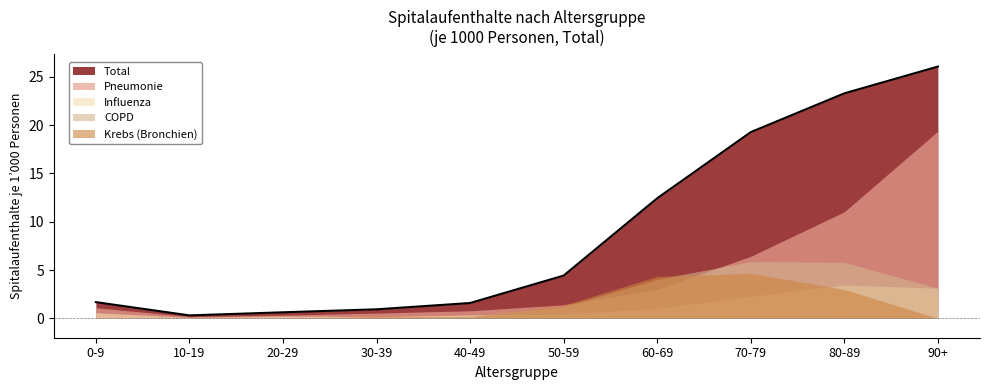

How many data points in Krebs are above 0?

6